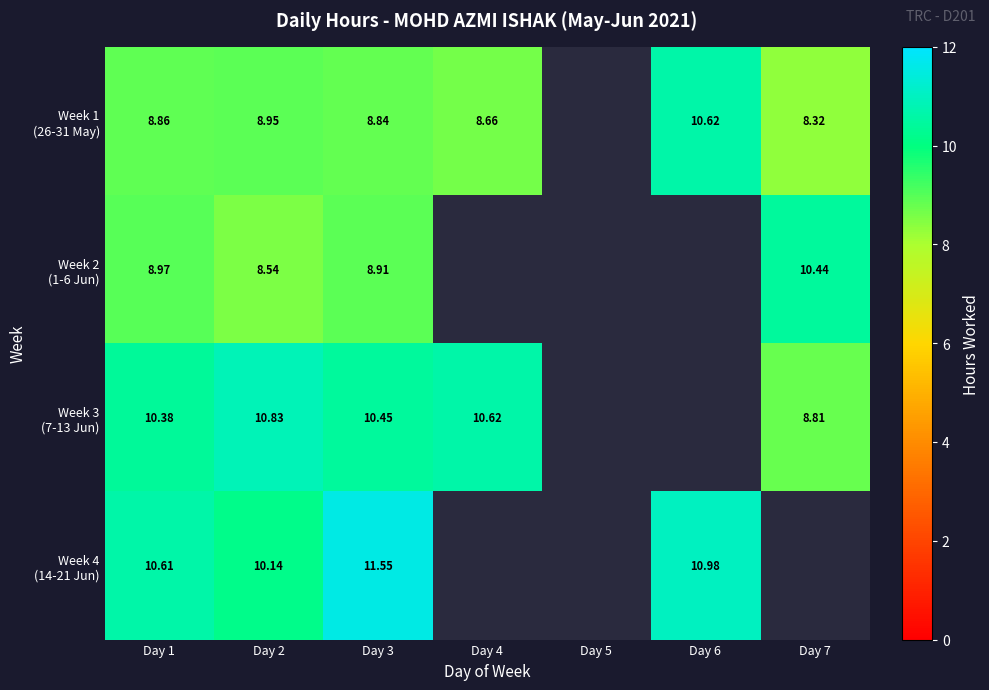

The value of Week 2 (1-6 Jun) at Day 5 is -7.3. True or false?

False